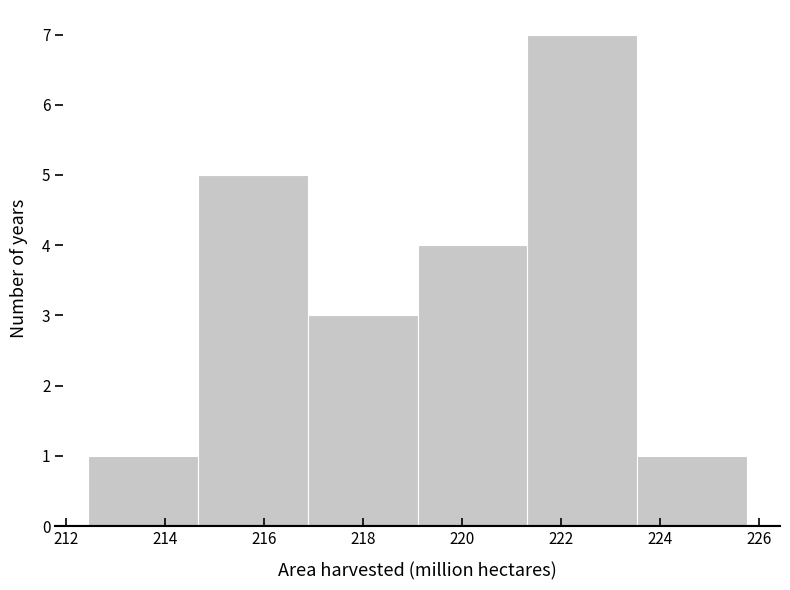

Which range on the x-axis has the tallest bar?

221.4 to 223.6